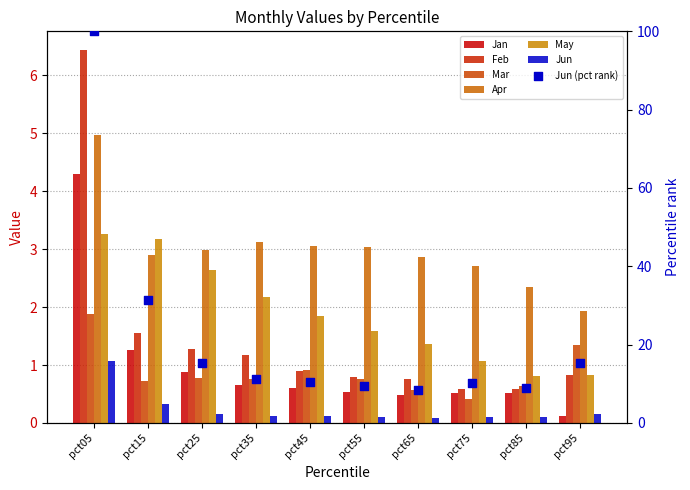

What are all the series names shown in the legend?

Jan, Feb, Mar, Apr, May, Jun